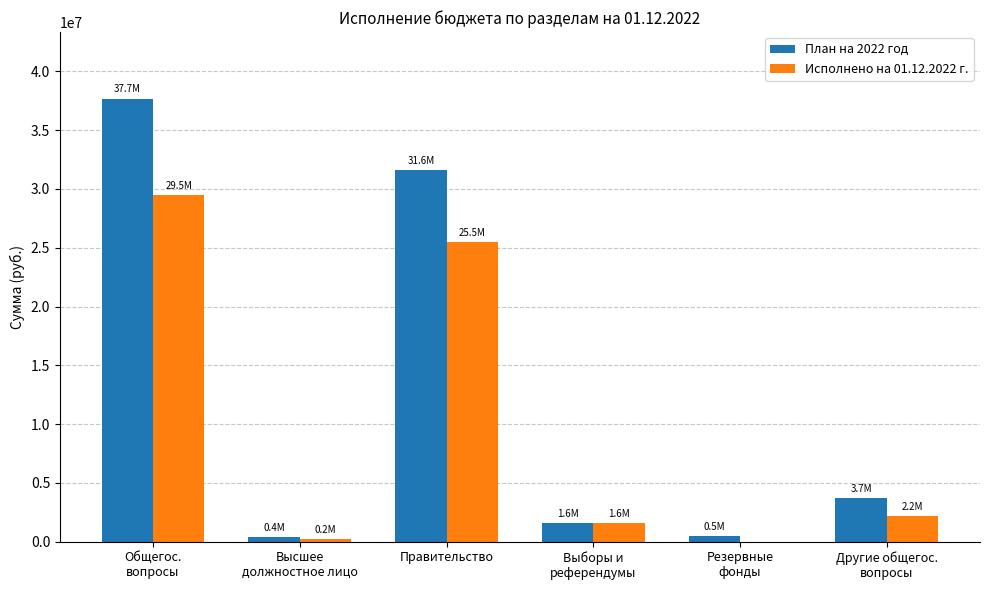

What is the greatest value displayed?

37698373.8